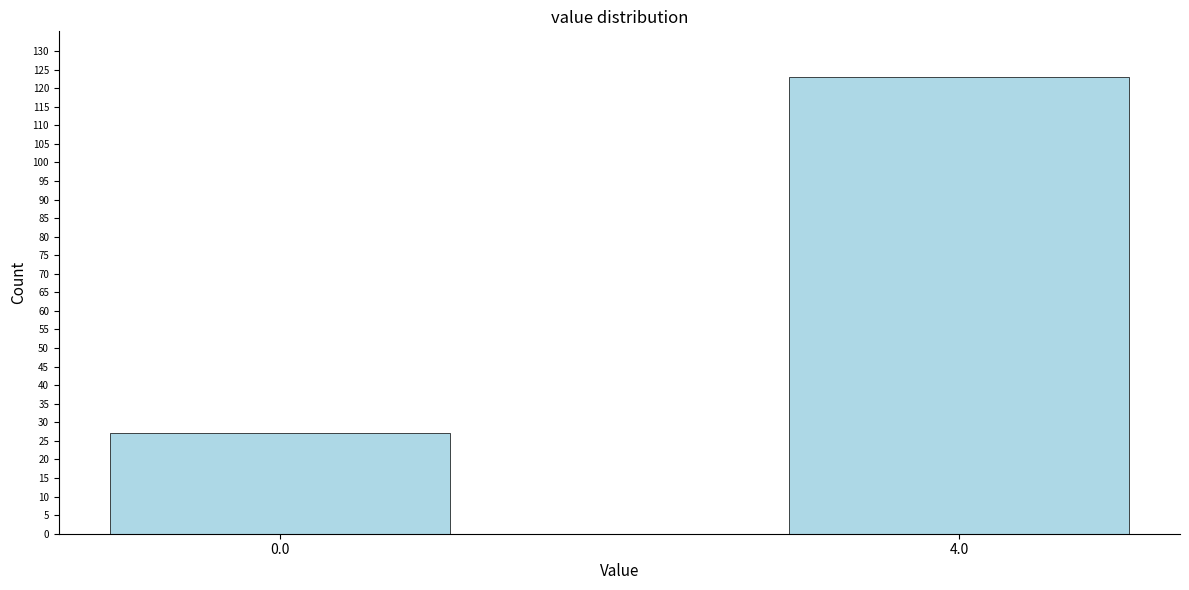

Reading left to right, list all the values displayed in this chart.

27	123